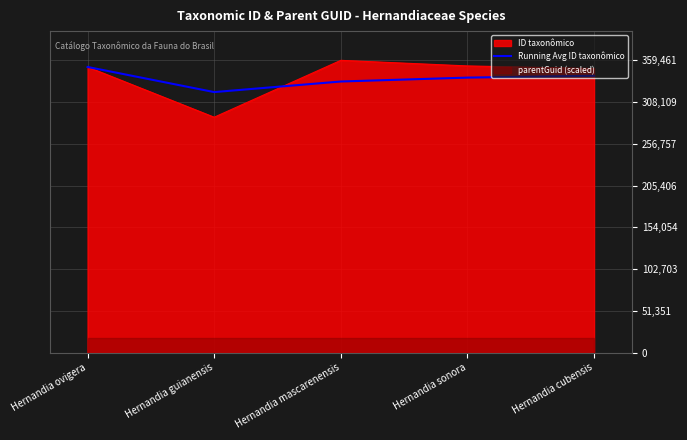

What is the difference between the values at Hernandia ovigera and Hernandia guianensis?

30908.0